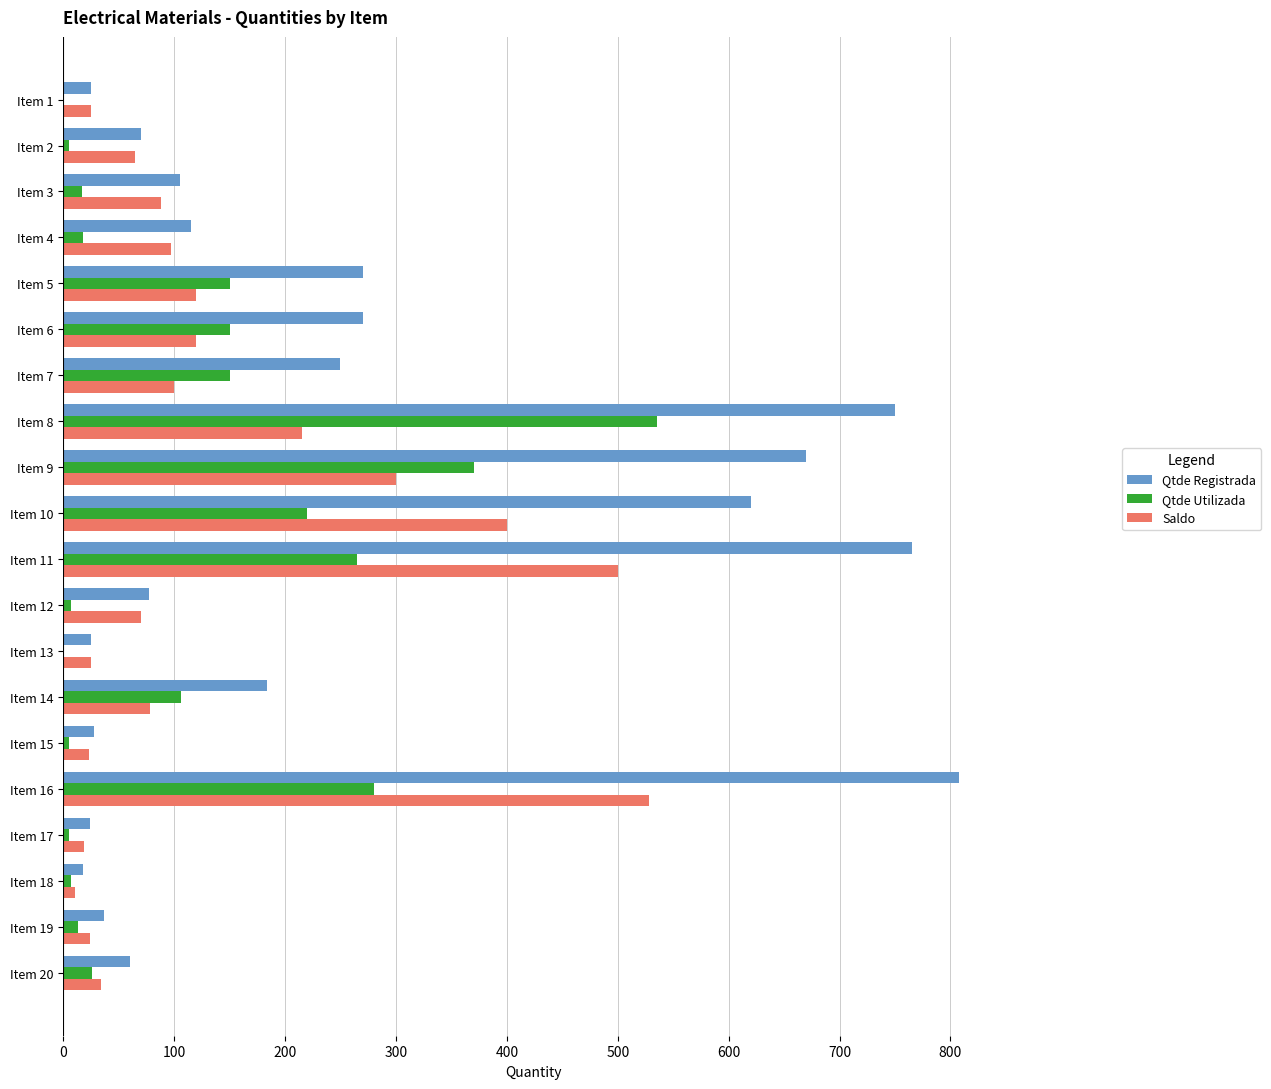

Which category has the highest value across all series?

Item 16